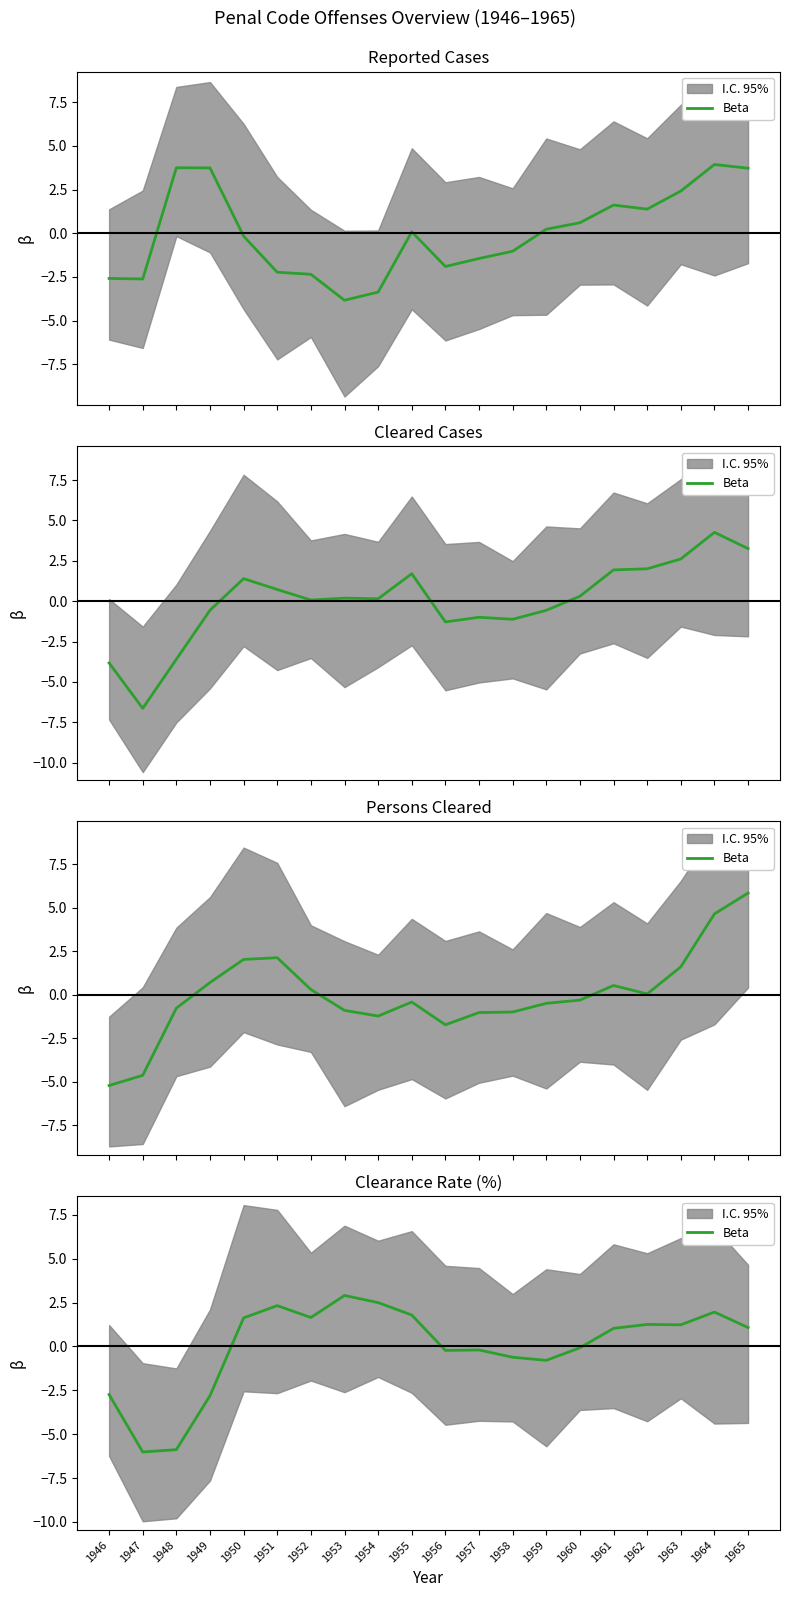

The chart shows a value of -1.3 at 1949. True or false?

False